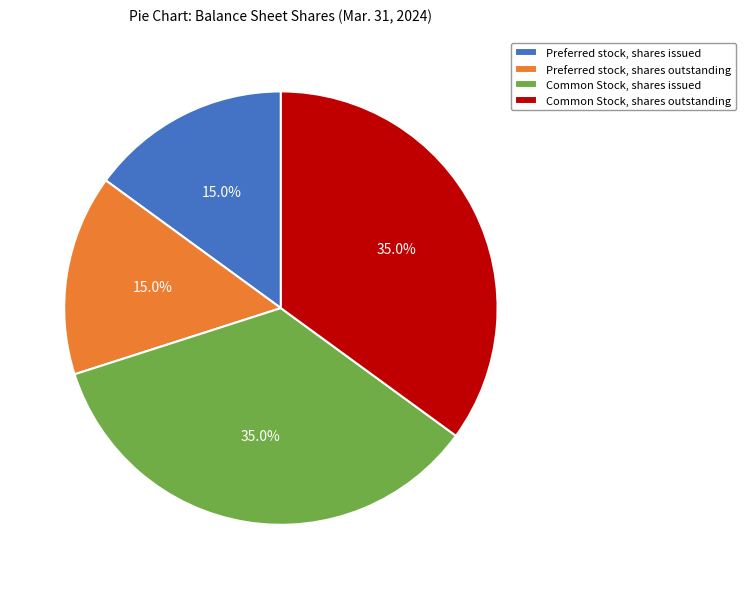

What is the total percentage of Common Stock, shares outstanding and Preferred stock, shares outstanding?

50.0%